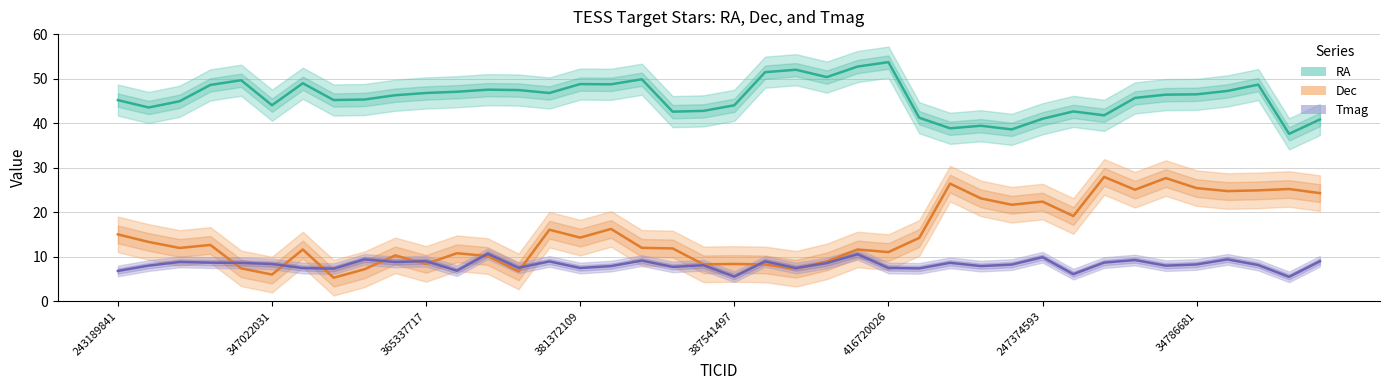

What is the sum of all Dec values?

603.7